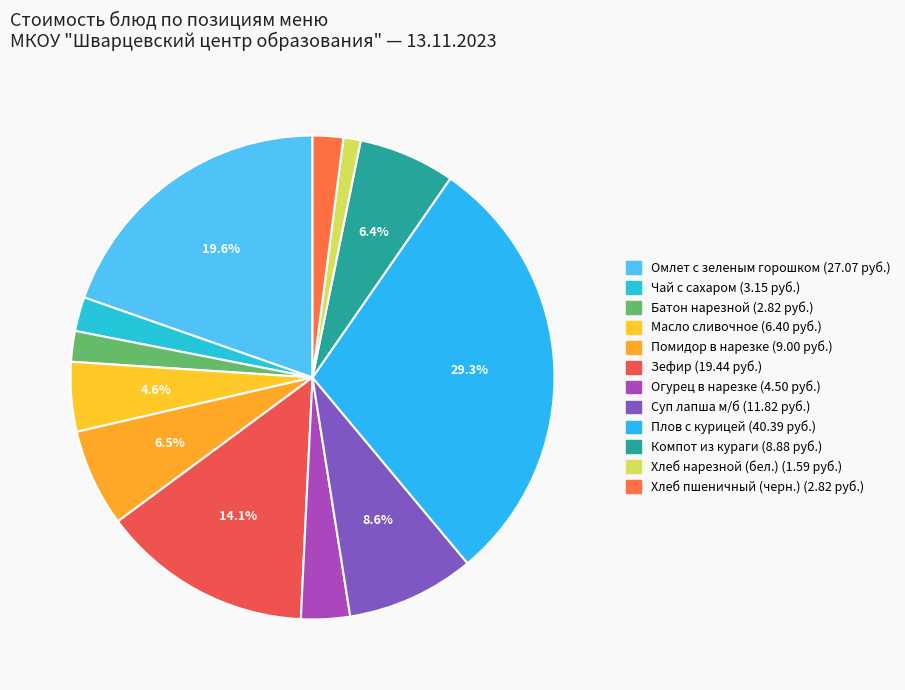

Count the number of slices in the pie.

12